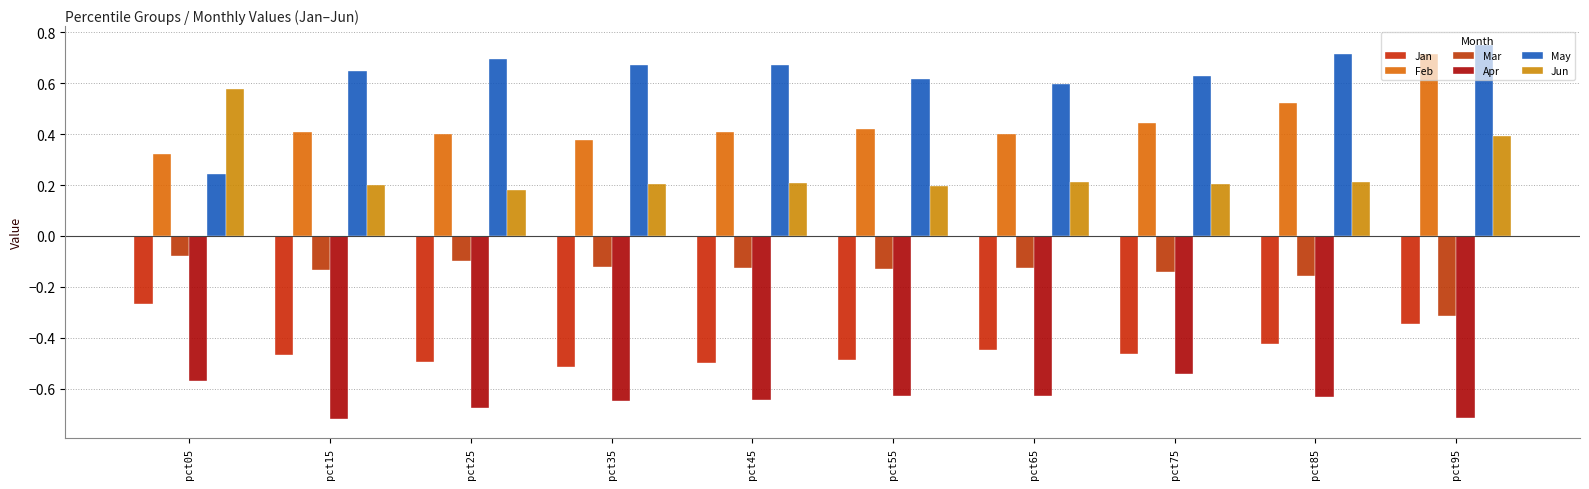

Does the chart contain stacked bars?

No